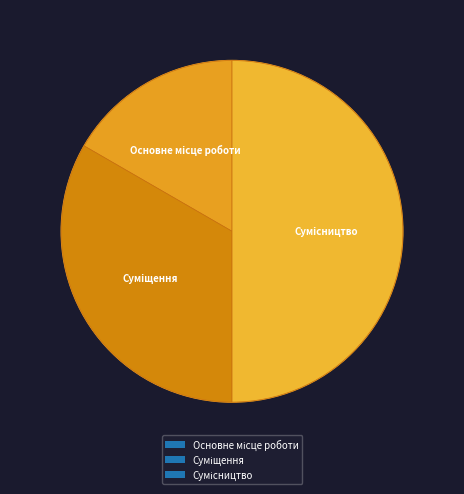

Count the number of slices in the pie.

3